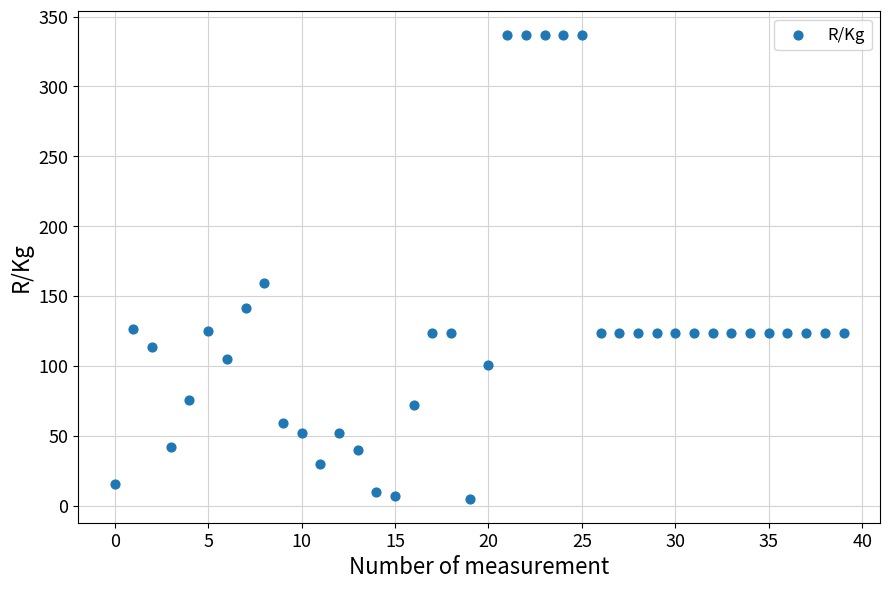

What is the range of Y values (max minus min)?

332.7